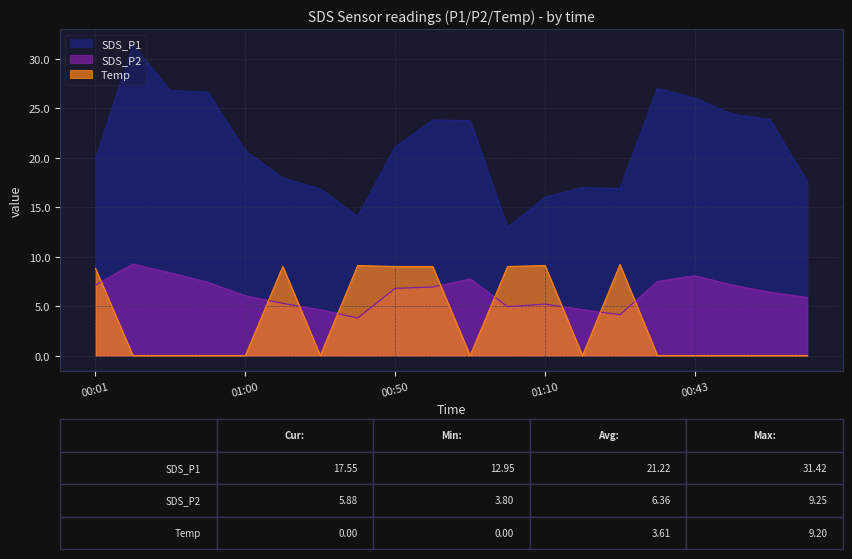

What is the label of the 5th point from the right?

00:38